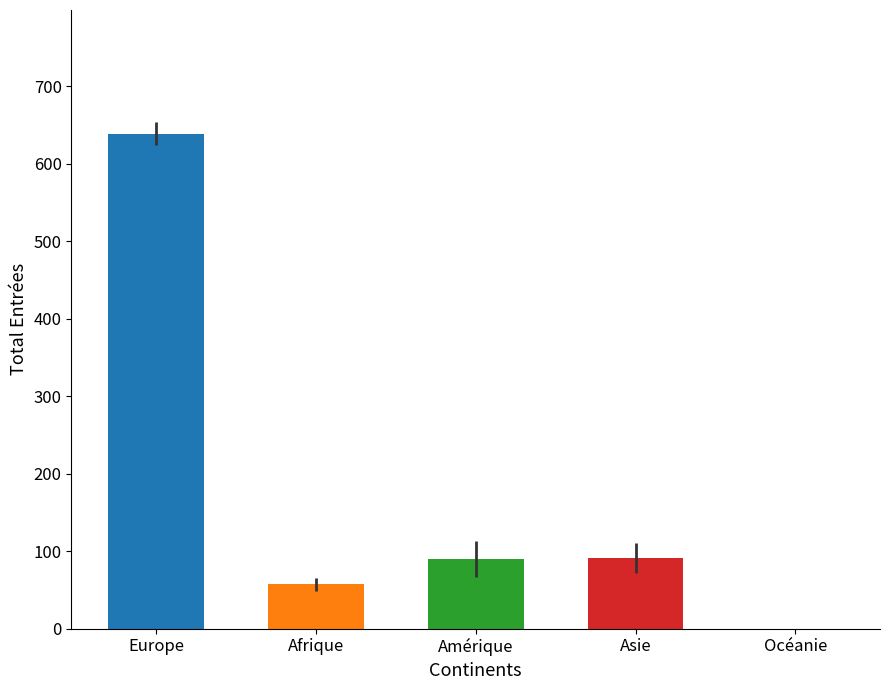

What is the maximum value shown in the chart?

639